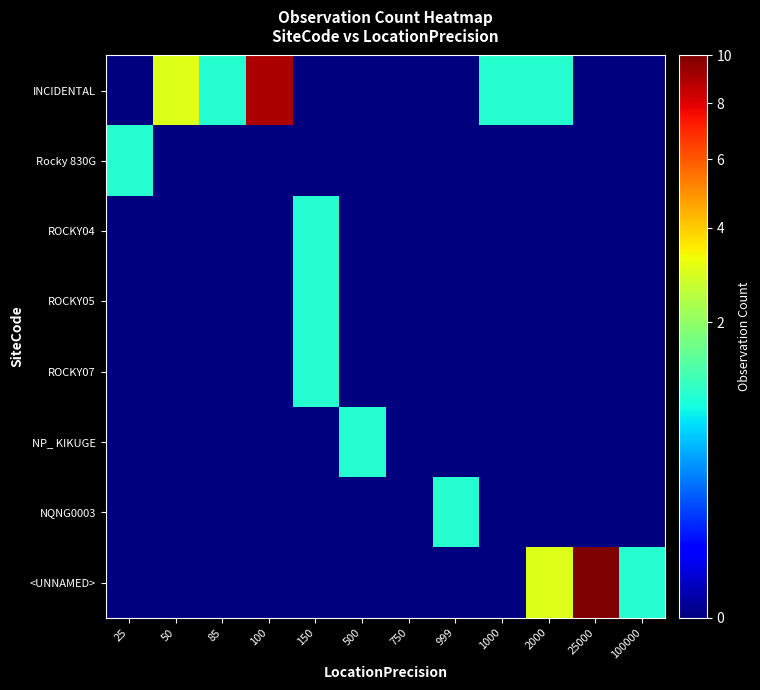

Reading left to right, list all the values displayed in this chart.

INCIDENTAL: 25=0	50=3	85=1	100=9	150=0	500=0	750=0	999=0	1000=1	2000=1	25000=0	100000=0
Rocky 830G: 25=1	50=0	85=0	100=0	150=0	500=0	750=0	999=0	1000=0	2000=0	25000=0	100000=0
ROCKY04: 25=0	50=0	85=0	100=0	150=1	500=0	750=0	999=0	1000=0	2000=0	25000=0	100000=0
ROCKY05: 25=0	50=0	85=0	100=0	150=1	500=0	750=0	999=0	1000=0	2000=0	25000=0	100000=0
ROCKY07: 25=0	50=0	85=0	100=0	150=1	500=0	750=0	999=0	1000=0	2000=0	25000=0	100000=0
NP_ KIKUGE: 25=0	50=0	85=0	100=0	150=0	500=1	750=0	999=0	1000=0	2000=0	25000=0	100000=0
NQNG0003: 25=0	50=0	85=0	100=0	150=0	500=0	750=0	999=1	1000=0	2000=0	25000=0	100000=0
<UNNAMED>: 25=0	50=0	85=0	100=0	150=0	500=0	750=0	999=0	1000=0	2000=3	25000=10	100000=1